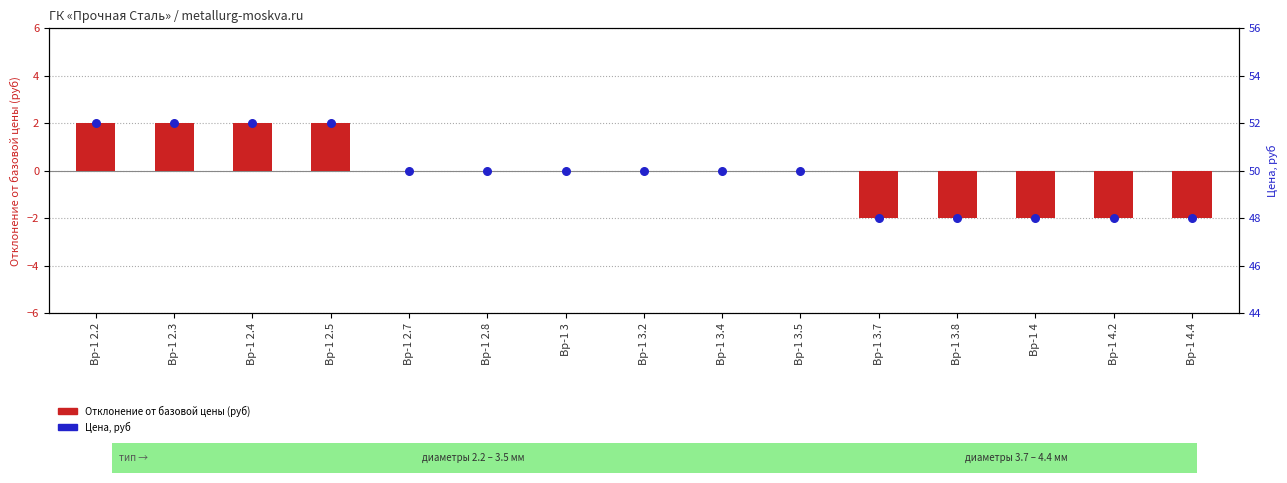

Which series has the largest total across all categories?

Цена, руб